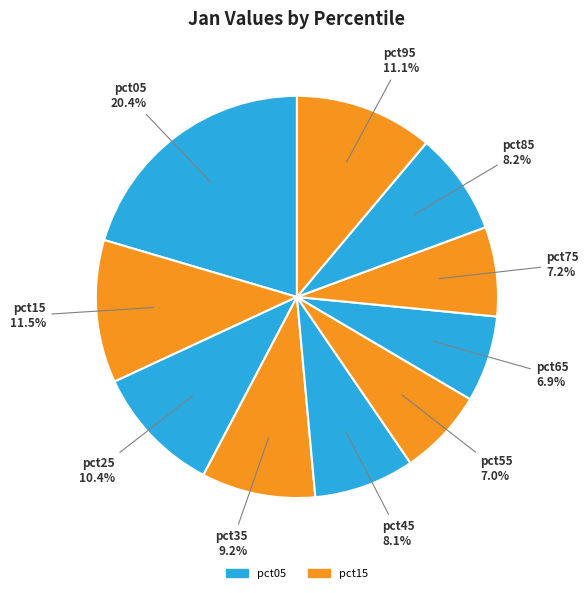

What is the smallest slice in the pie chart?

pct65